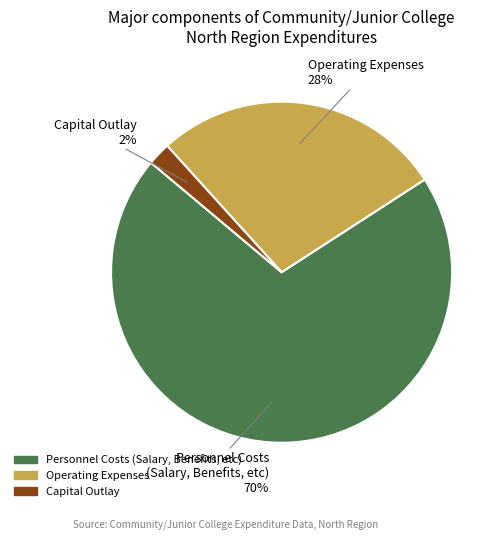

Is the sum of Operating Expenses and Capital Outlay greater than half?

No